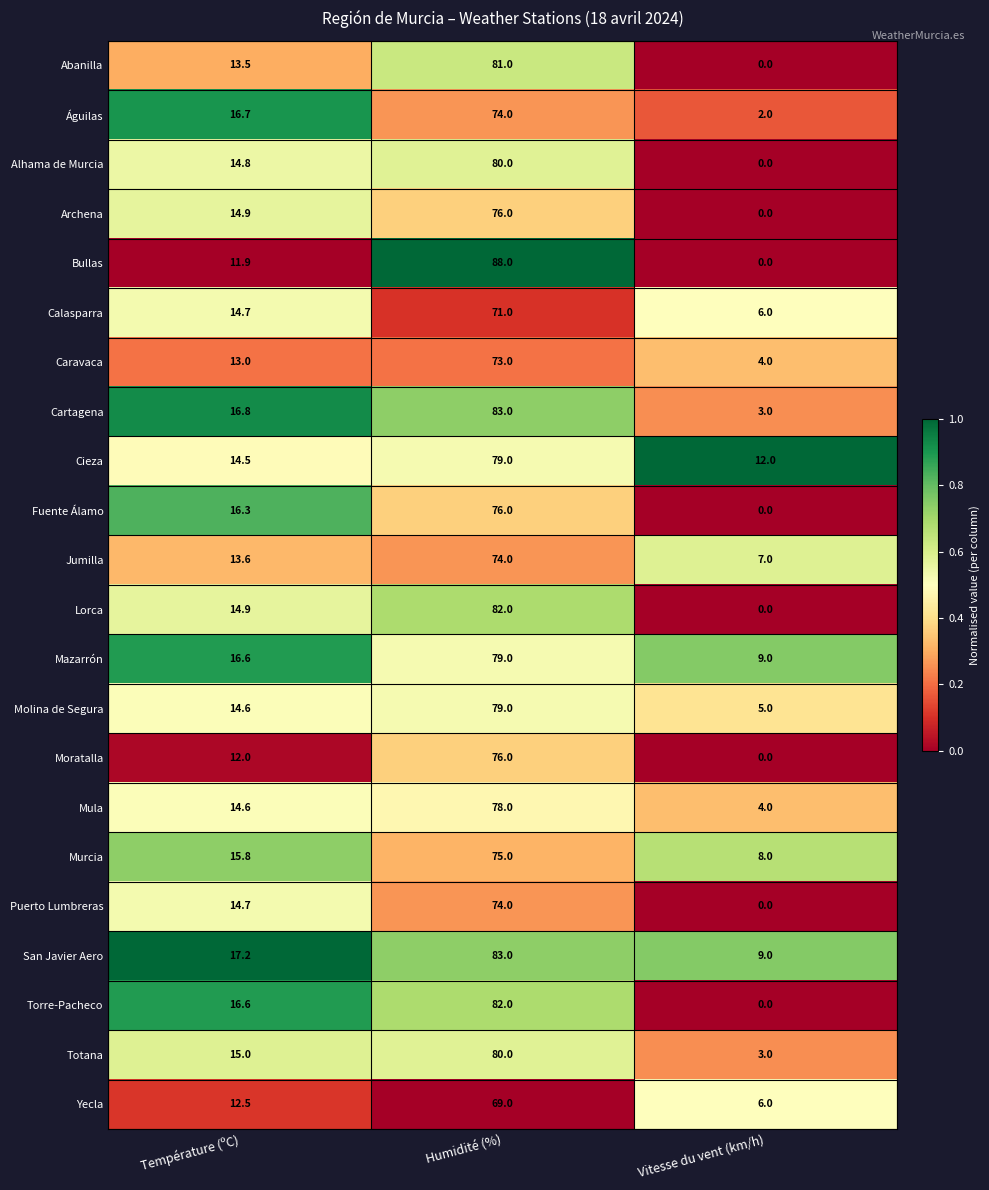

Which series changed the most between Température (ºC) and Humidité (%)?

Bullas